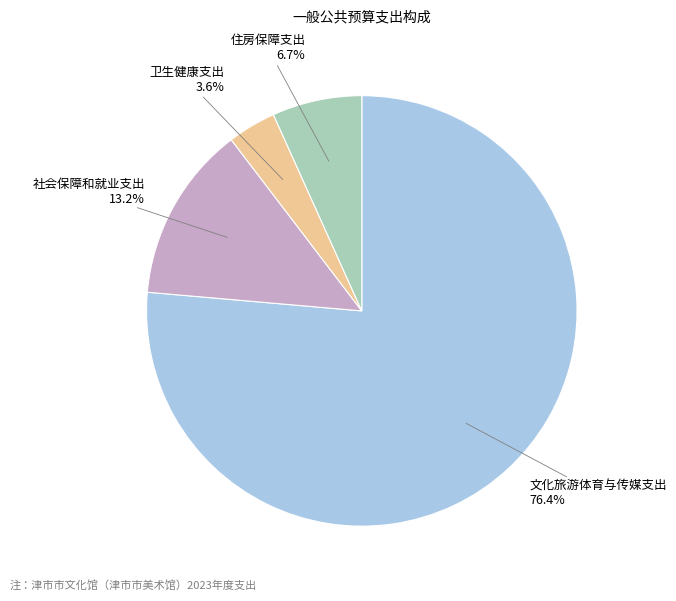

What portion of the pie excludes 卫生健康支出?

96.4%